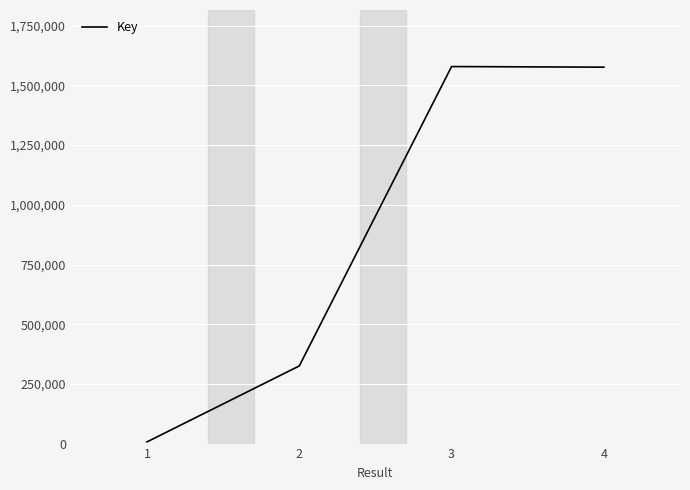

How many series are shown in this chart?

1